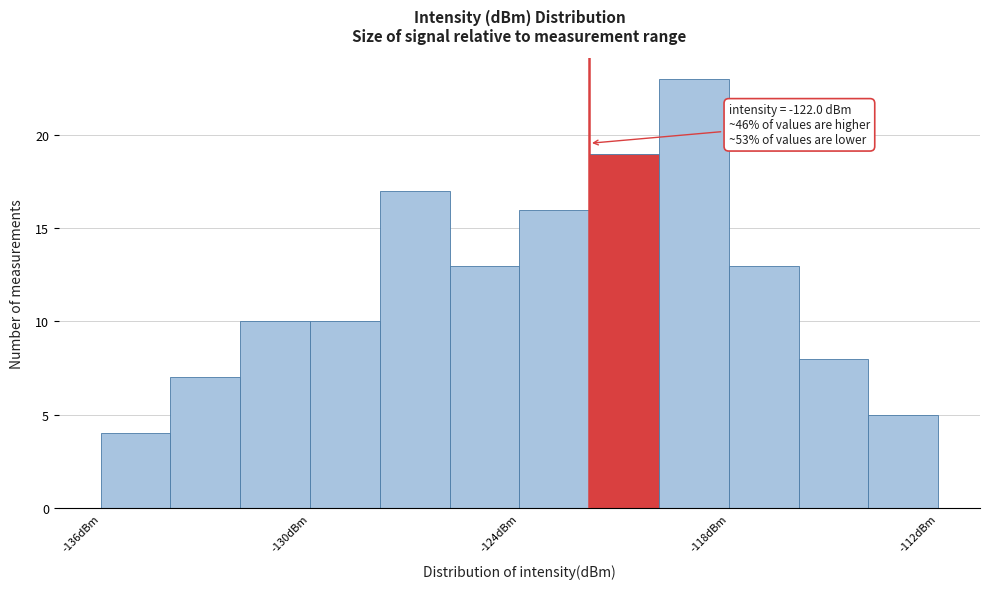

Read against the x-axis, roughly where is the centre of the tallest bar?

-119